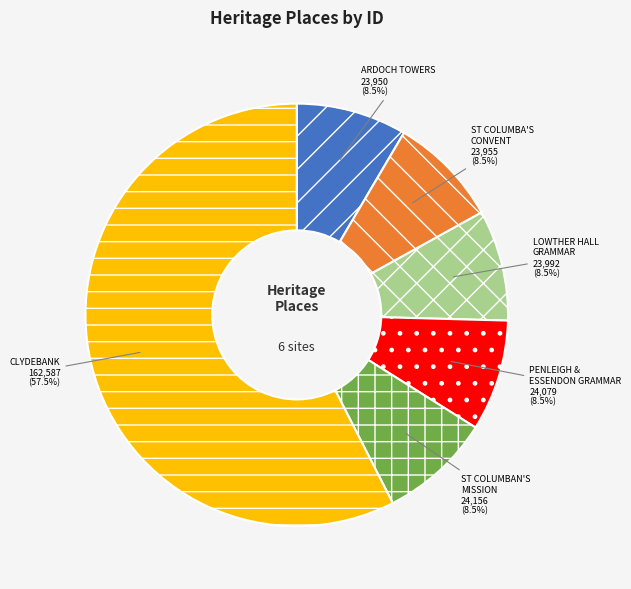

Is there any slice that represents more than half of the pie?

Yes